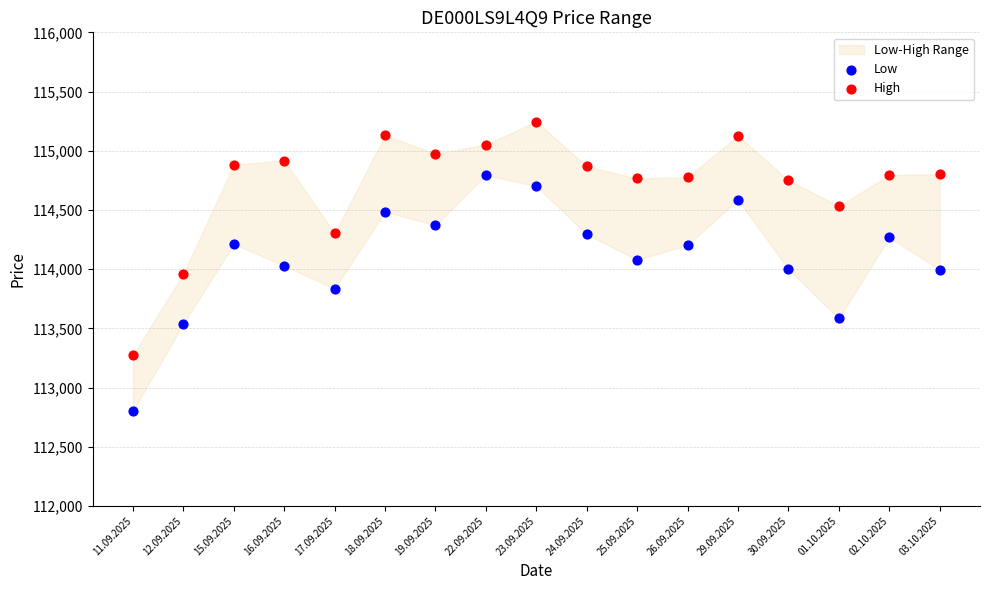

Which series reaches the minimum Y coordinate?

Low